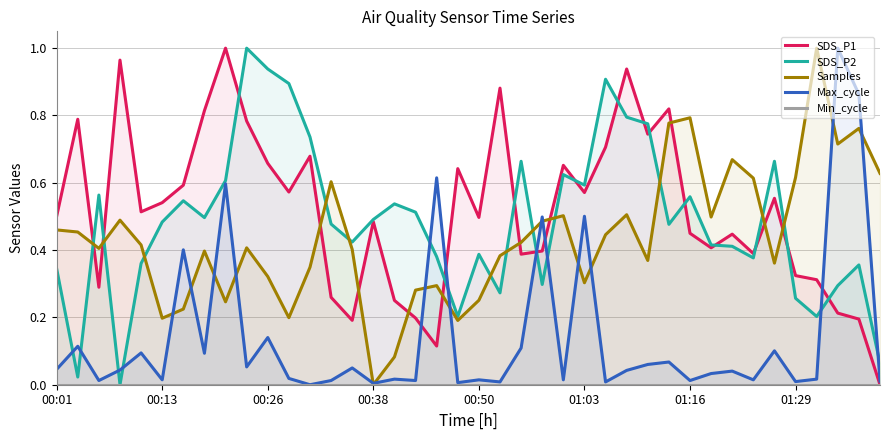

After their last crossing, which series has the higher values: Samples or SDS_P2?

Samples